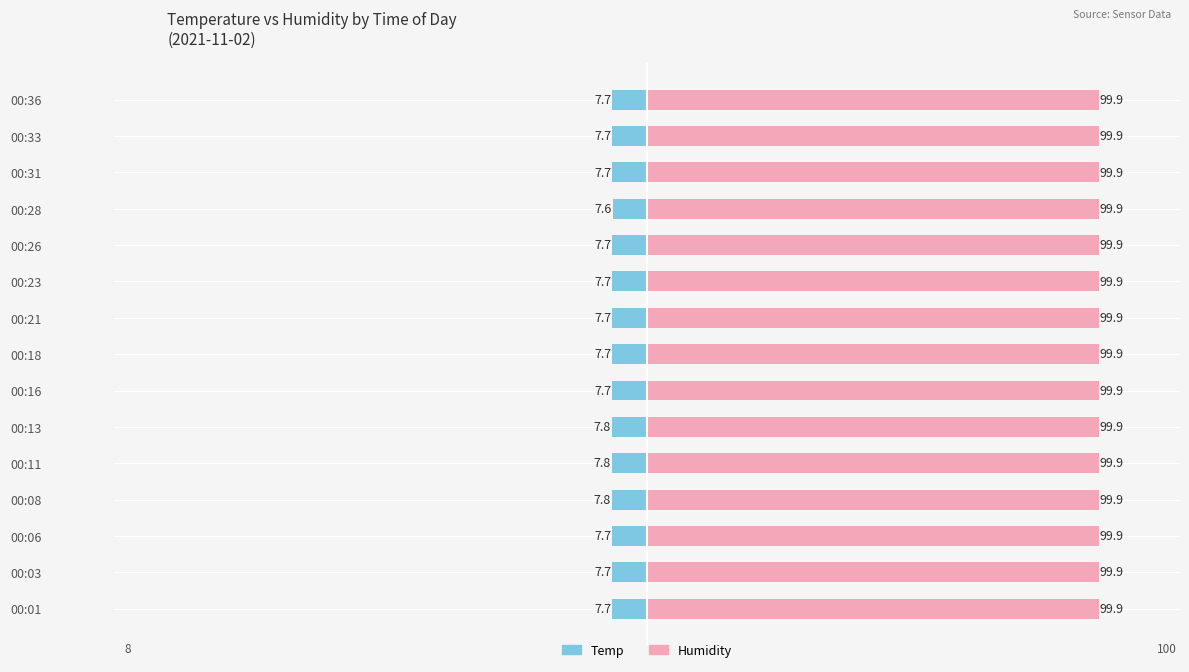

At which label does Temp reach its peak?

00:28